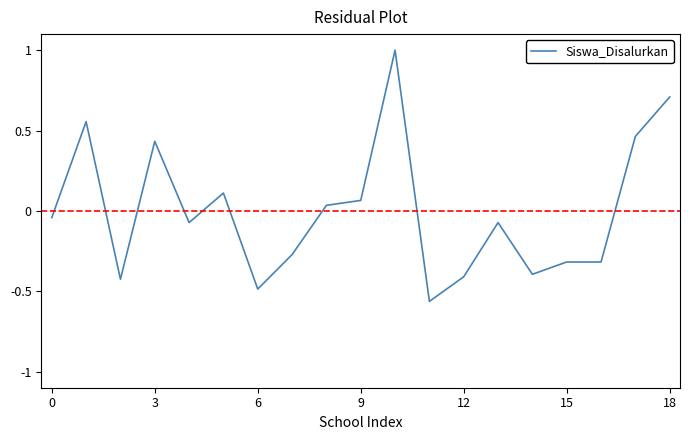

What is the maximum value shown in the chart?

1.0